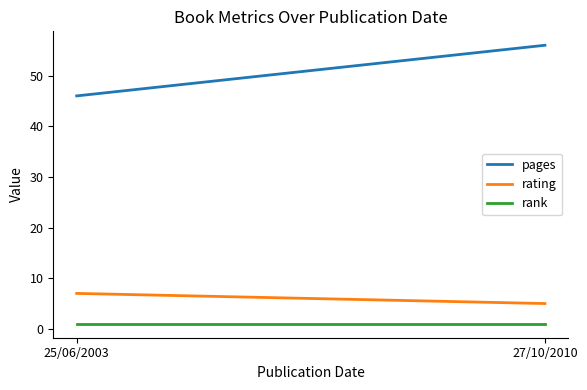

Is it true that pages equals 13 at 25/06/2003?

False